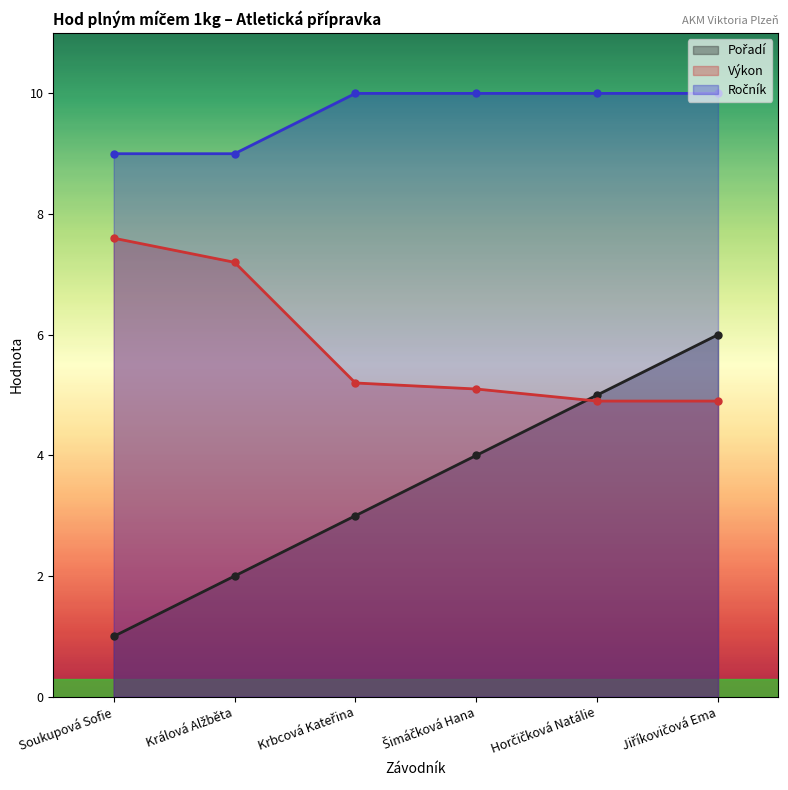

Which series has the largest range (max minus min)?

Pořadí